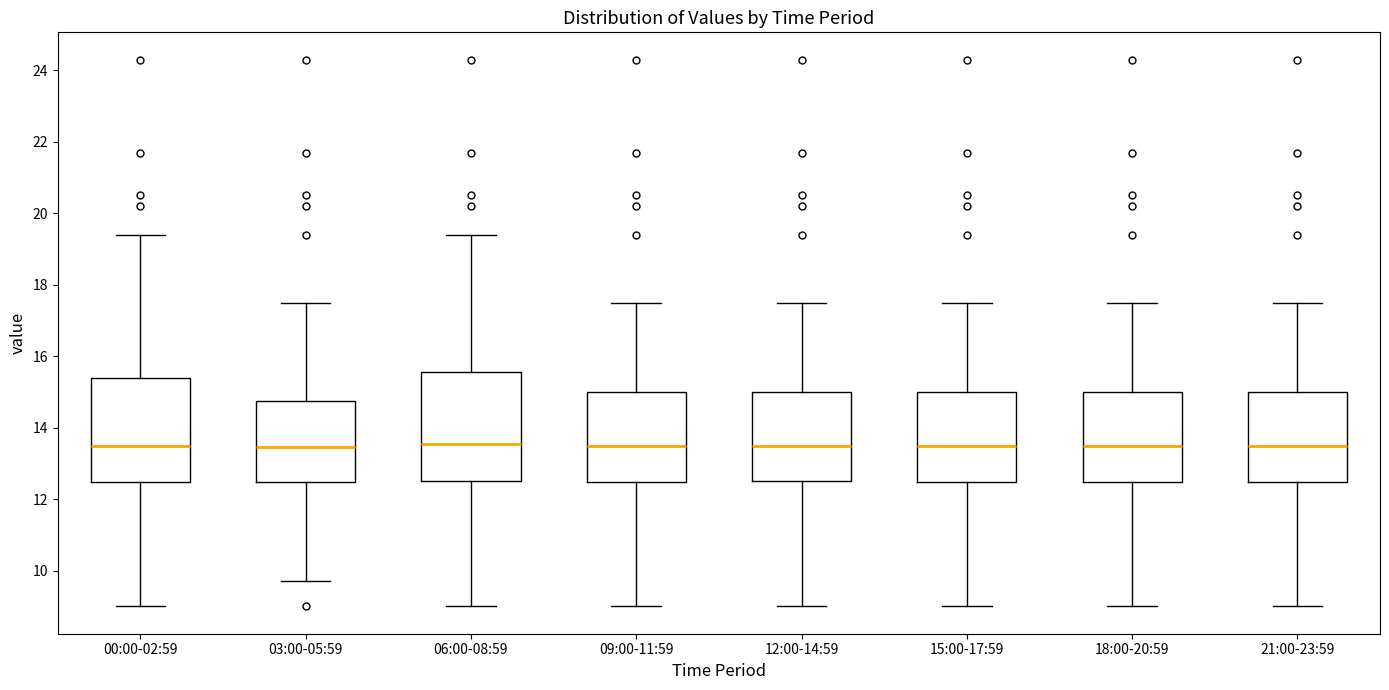

Reading left to right, transcribe this box plot: for each box, give where its median line is, the range the box spans, and where its two whiskers end, as read against the y-axis. The values are not printed on the chart, so give them approximately, as read against the axis.

00:00-02:59: median 13.6, box 12.4 to 15.4, whiskers 9.0 to 19.4
03:00-05:59: median 13.4, box 12.4 to 14.8, whiskers 9.8 to 17.6
06:00-08:59: median 13.6, box 12.6 to 15.6, whiskers 9.0 to 19.4
09:00-11:59: median 13.6, box 12.4 to 15.0, whiskers 9.0 to 17.6
12:00-14:59: median 13.6, box 12.6 to 15.0, whiskers 9.0 to 17.6
15:00-17:59: median 13.6, box 12.4 to 15.0, whiskers 9.0 to 17.6
18:00-20:59: median 13.6, box 12.4 to 15.0, whiskers 9.0 to 17.6
21:00-23:59: median 13.6, box 12.4 to 15.0, whiskers 9.0 to 17.6